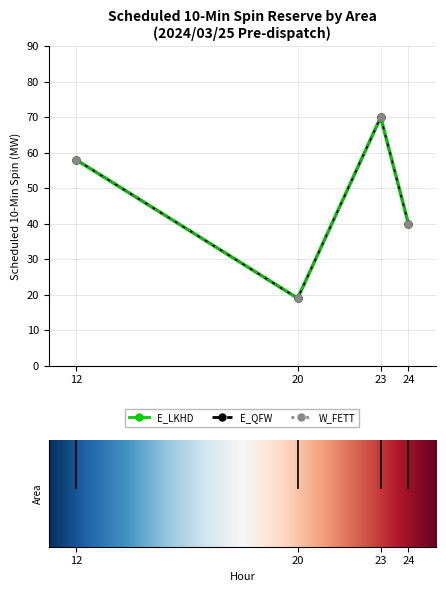

At which category is the sum across all series the highest?

23